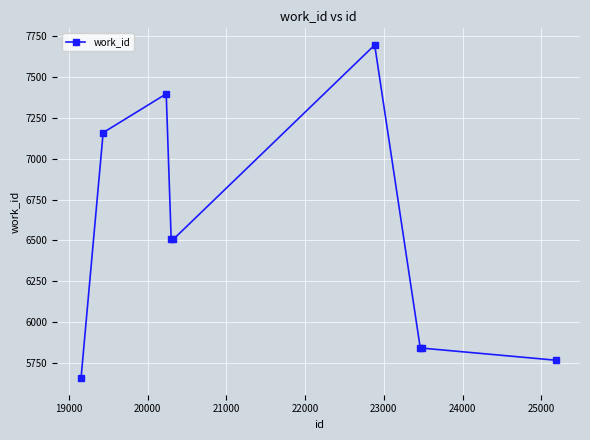

What is the difference between the maximum and minimum values?

2037